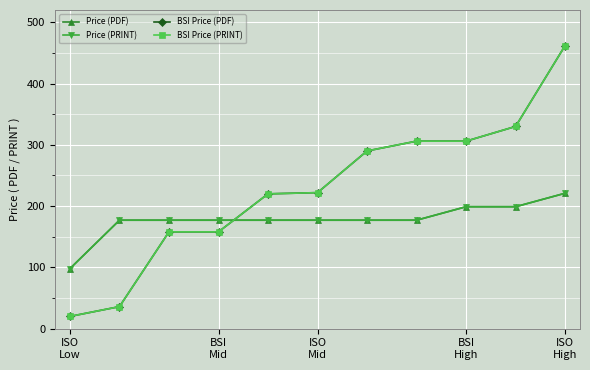

Rank the series by their maximum value, from lowest to highest.

Price (PDF), Price (PRINT), BSI Price (PDF), BSI Price (PRINT)